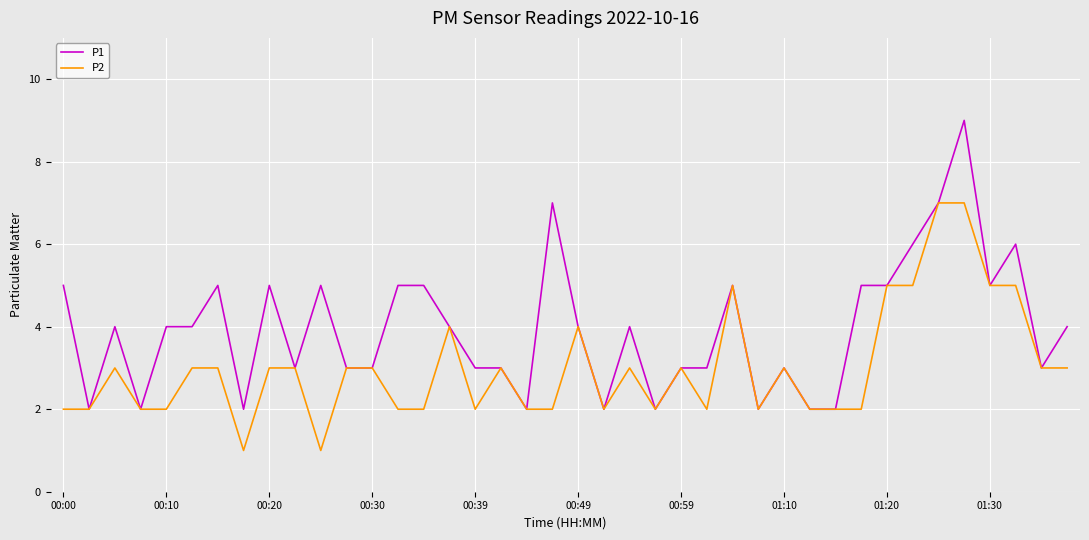

Which series has the largest range (max minus min)?

P1